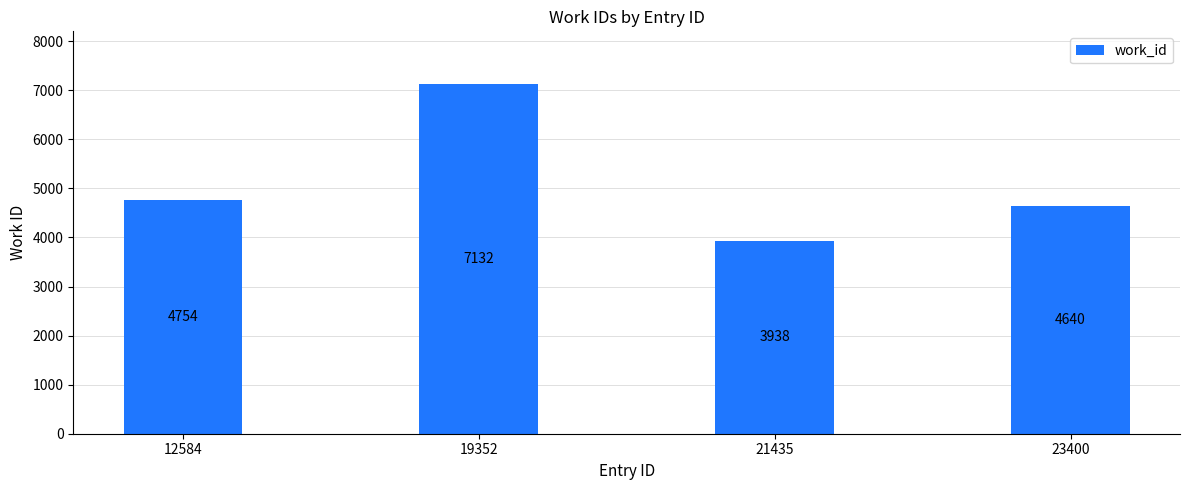

How many data points are less than 4754?

2